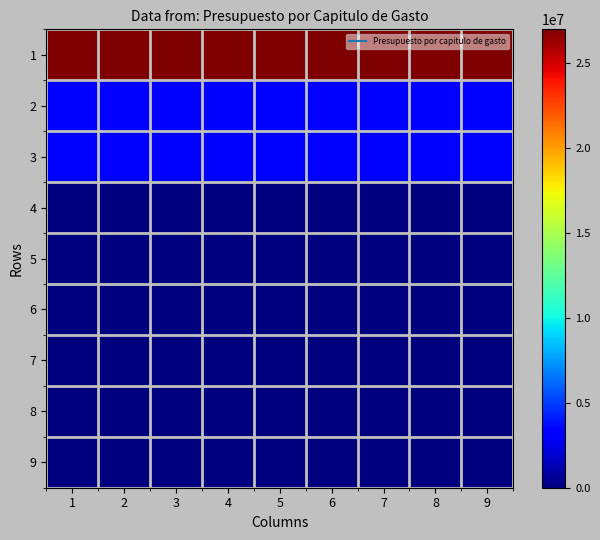

How many data points does each series have?

9